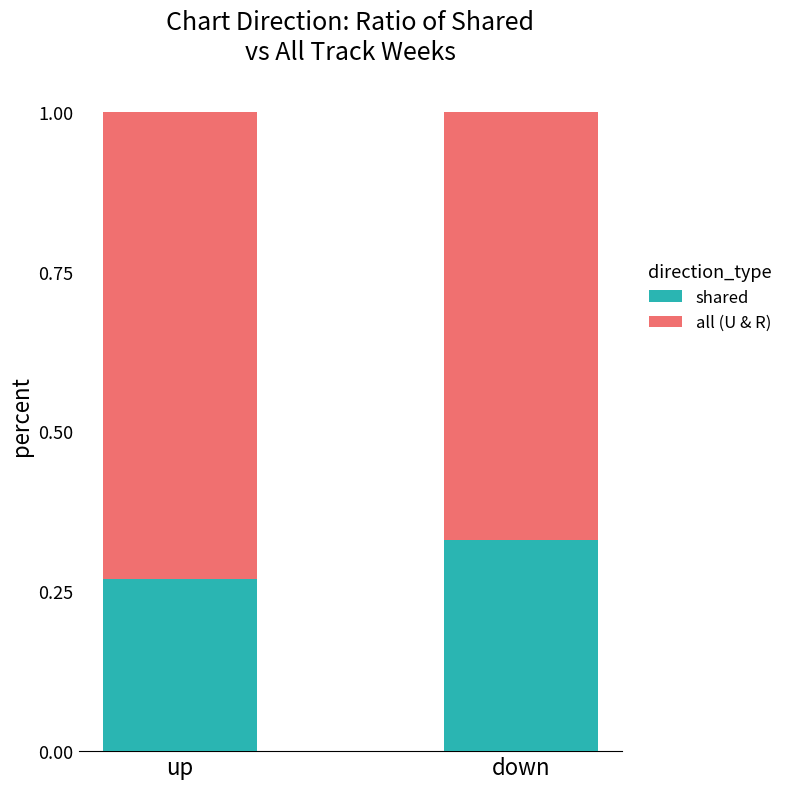

List the labels in order of shared value, smallest first.

up, down